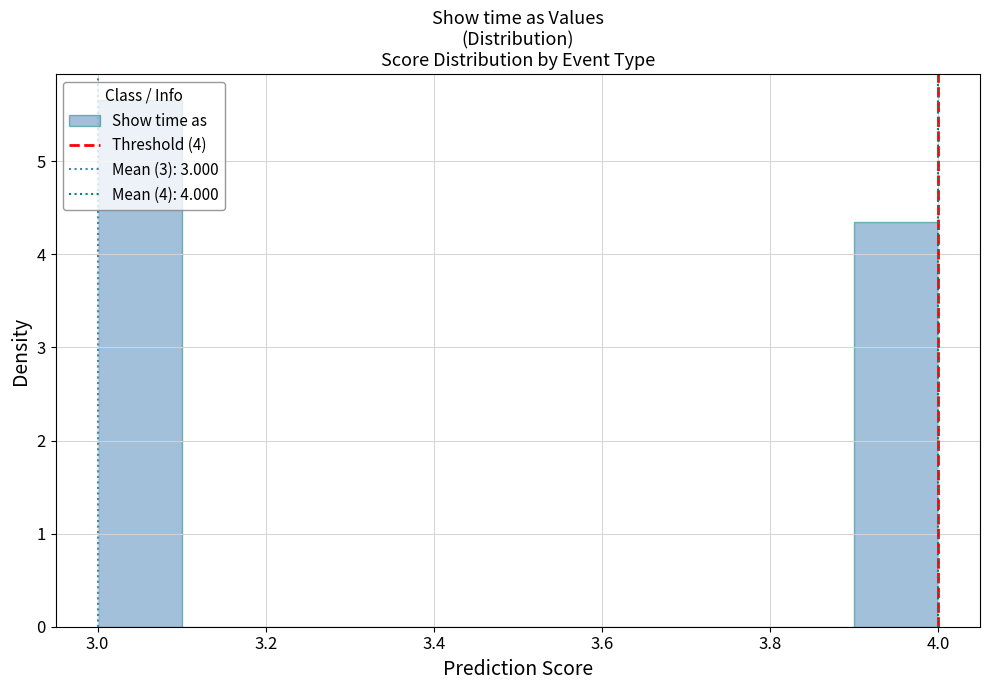

How tall is the bar that spans 3.9 to 4.0 on the x-axis? The values are not printed on the chart, so give them approximately, as read against the axis.

4.3